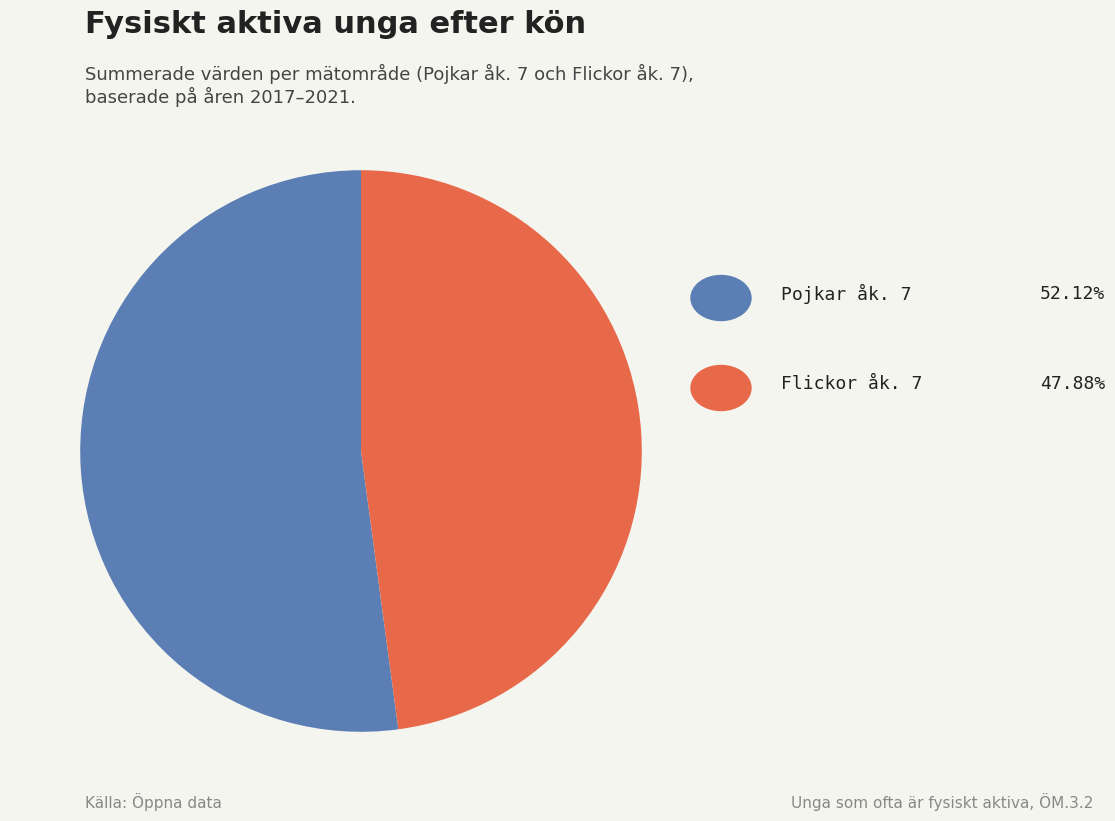

Is there any slice that represents more than half of the pie?

Yes